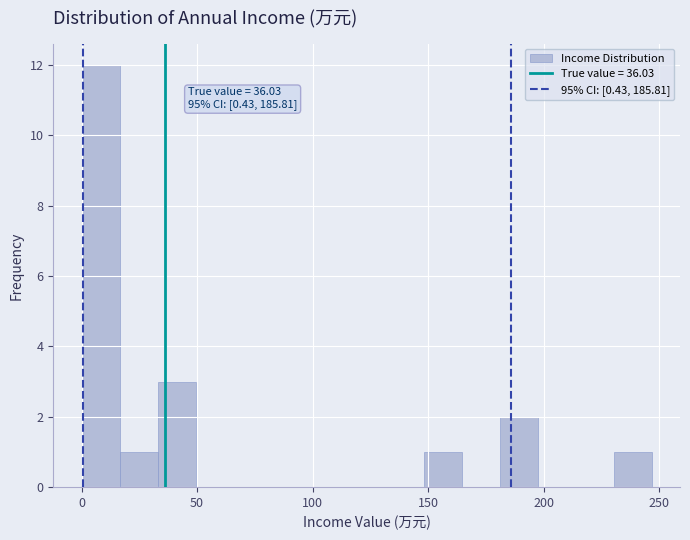

Read against the x-axis, roughly where is the centre of the tallest bar?

10